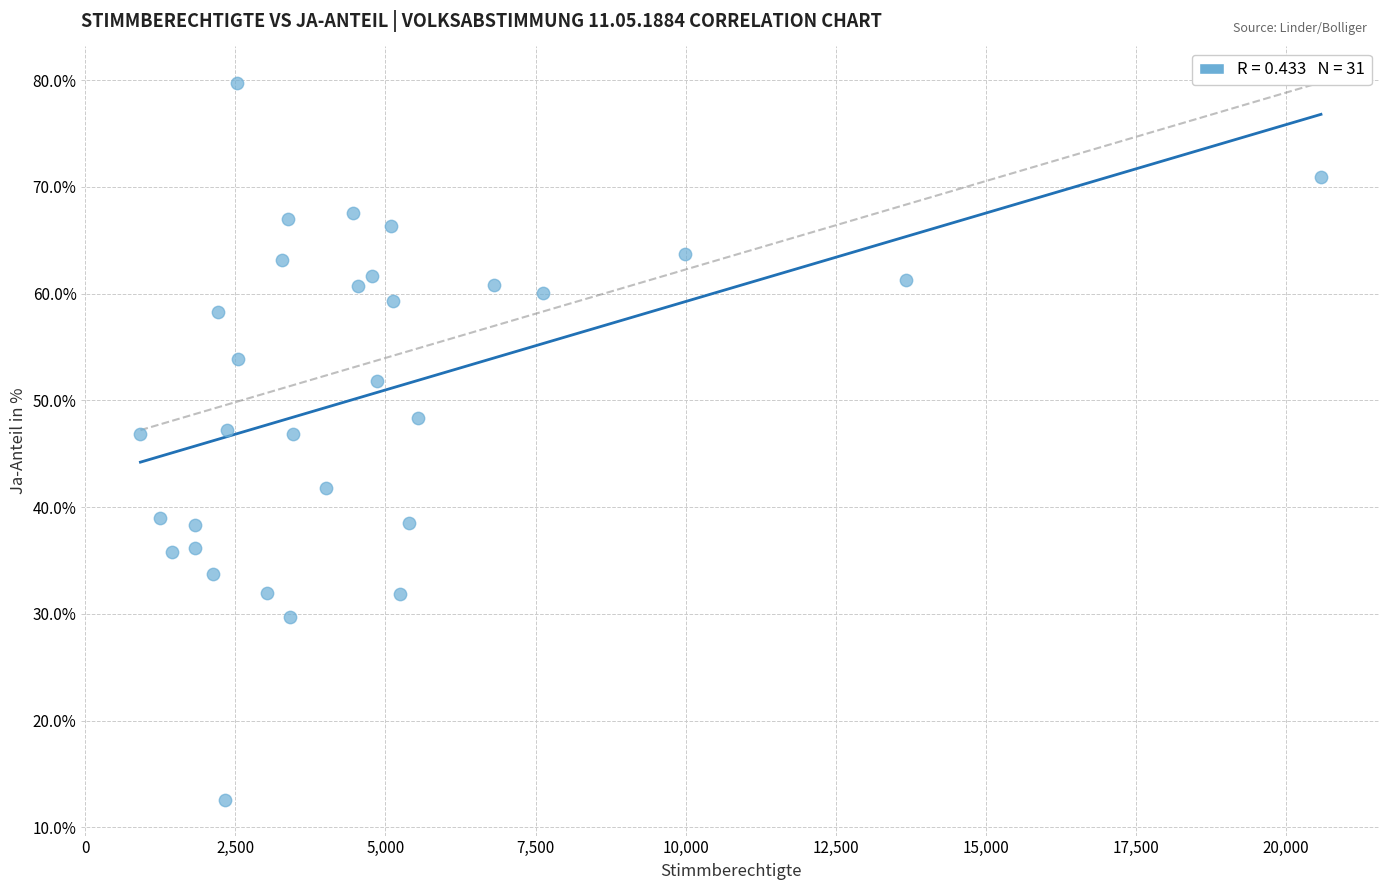

What is the range of Y values (max minus min)?

67.2